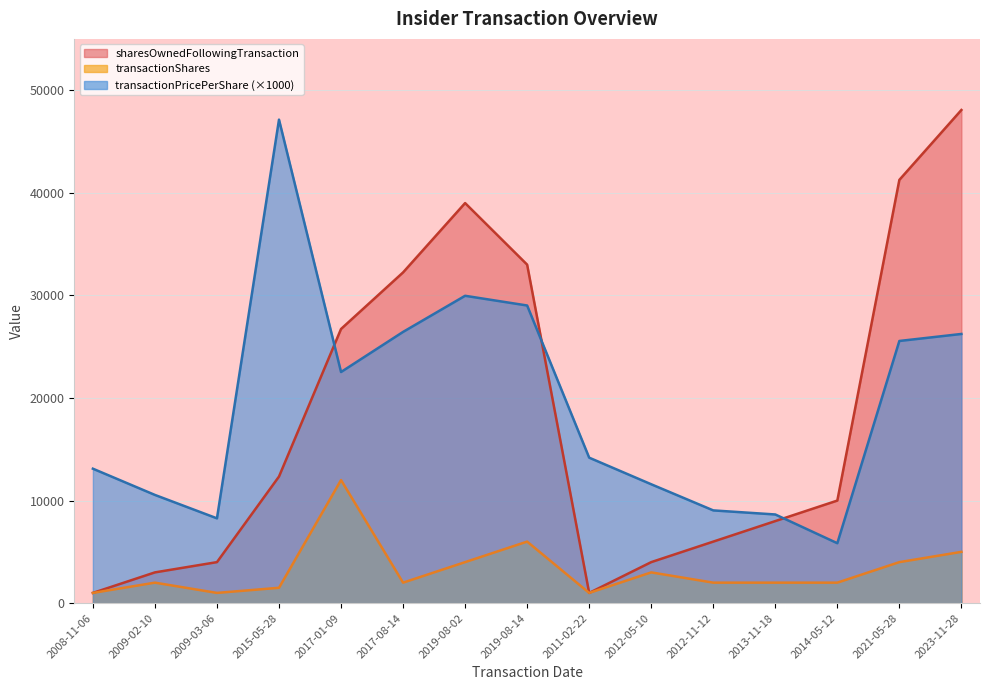

What is the label of the 2nd point from the right?

2021-05-28